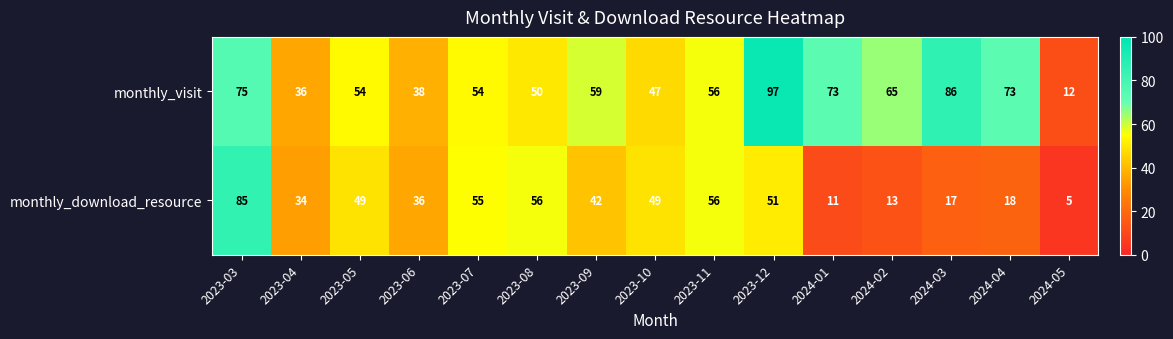

What is the sum of all monthly_visit values?

875